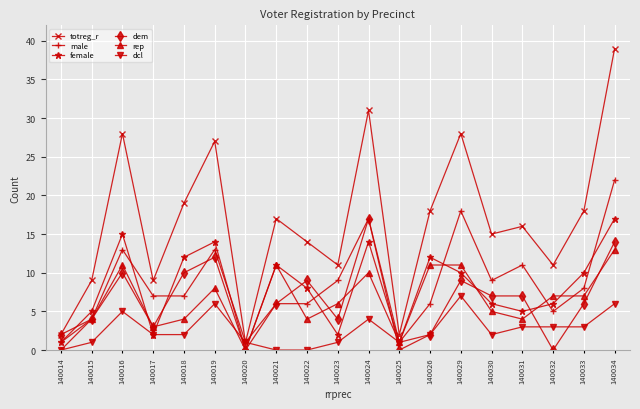

Where is the first local maximum for female?

140016